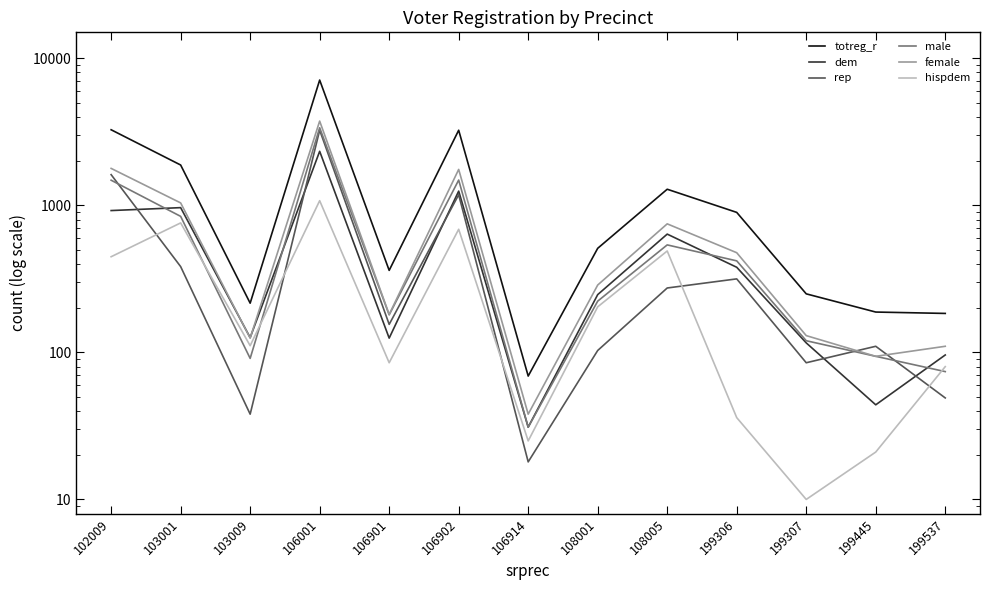

Reading left to right, transcribe all the data shown in this chart.

totreg_r: 3263	1879	216	7105	361	3239	69	510	1286	895	250	188	184
dem: 921	964	126	2329	125	1249	31	247	637	379	116	44	96
rep: 1616	383	38	3243	155	1180	18	103	274	316	85	110	49
male: 1481	841	91	3367	180	1485	31	223	538	419	120	94	74
female: 1782	1038	125	3738	181	1754	38	287	748	476	130	94	110
hispdem: 447	759	111	1075	85	687	25	204	489	36	10	21	80